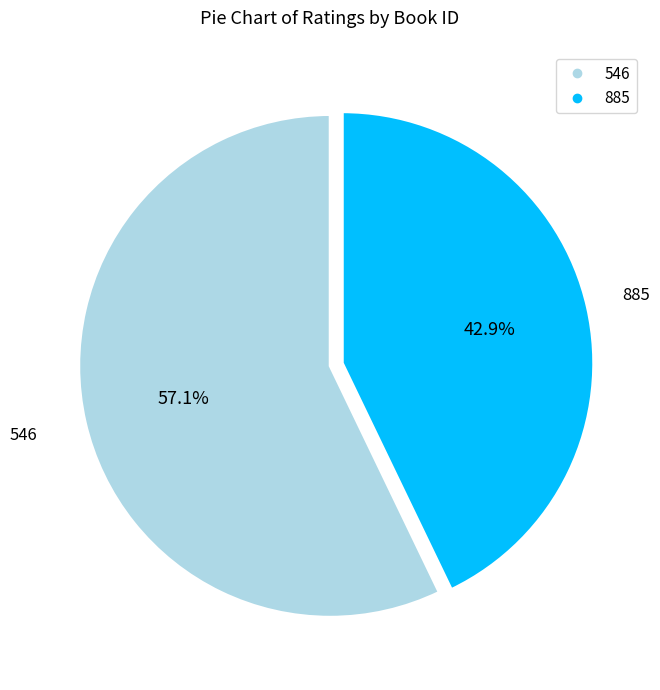

Is it true that 885 is 28% of the pie?

False